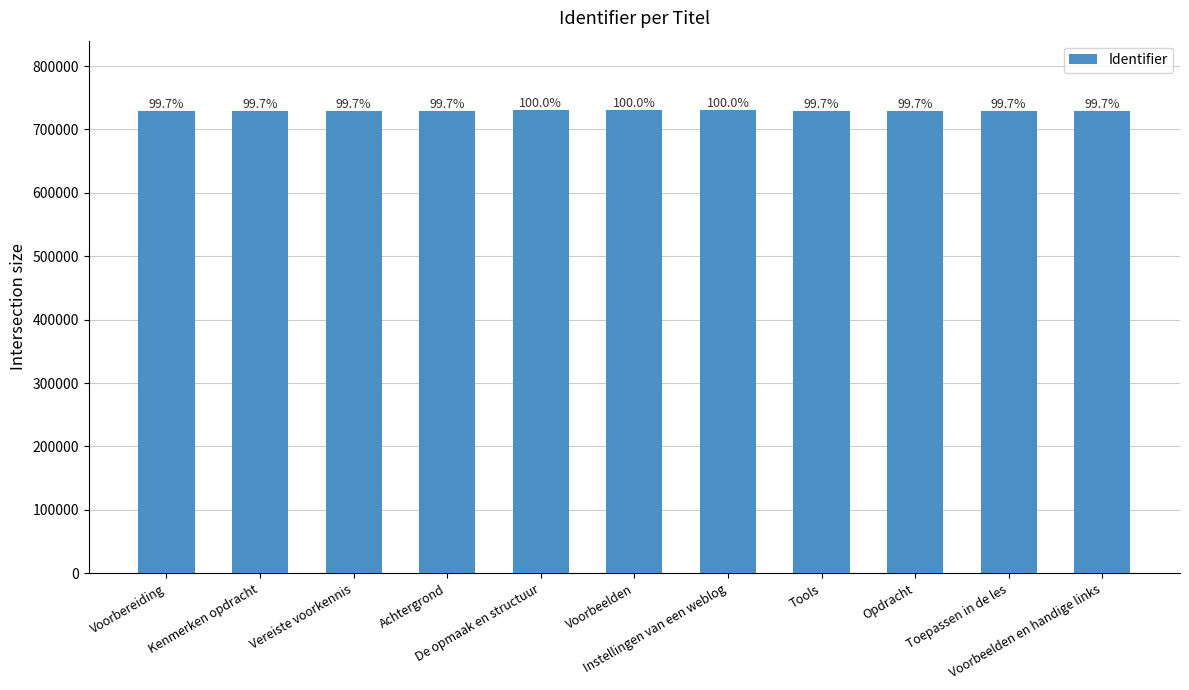

What is the label of the 8th bar from the right?

Achtergrond